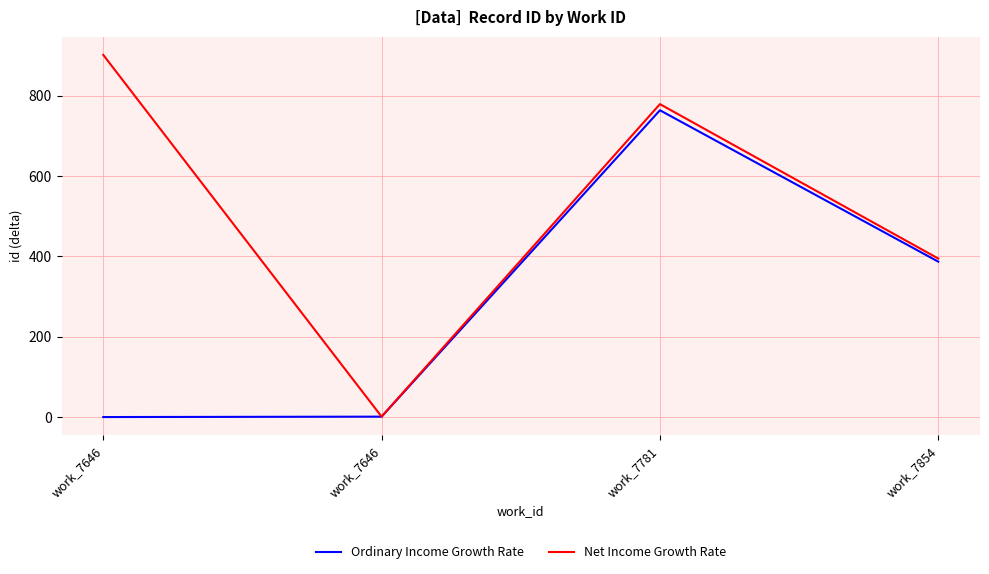

What is the value of the Ordinary Income Growth Rate point at the 3rd from the left?

764.0